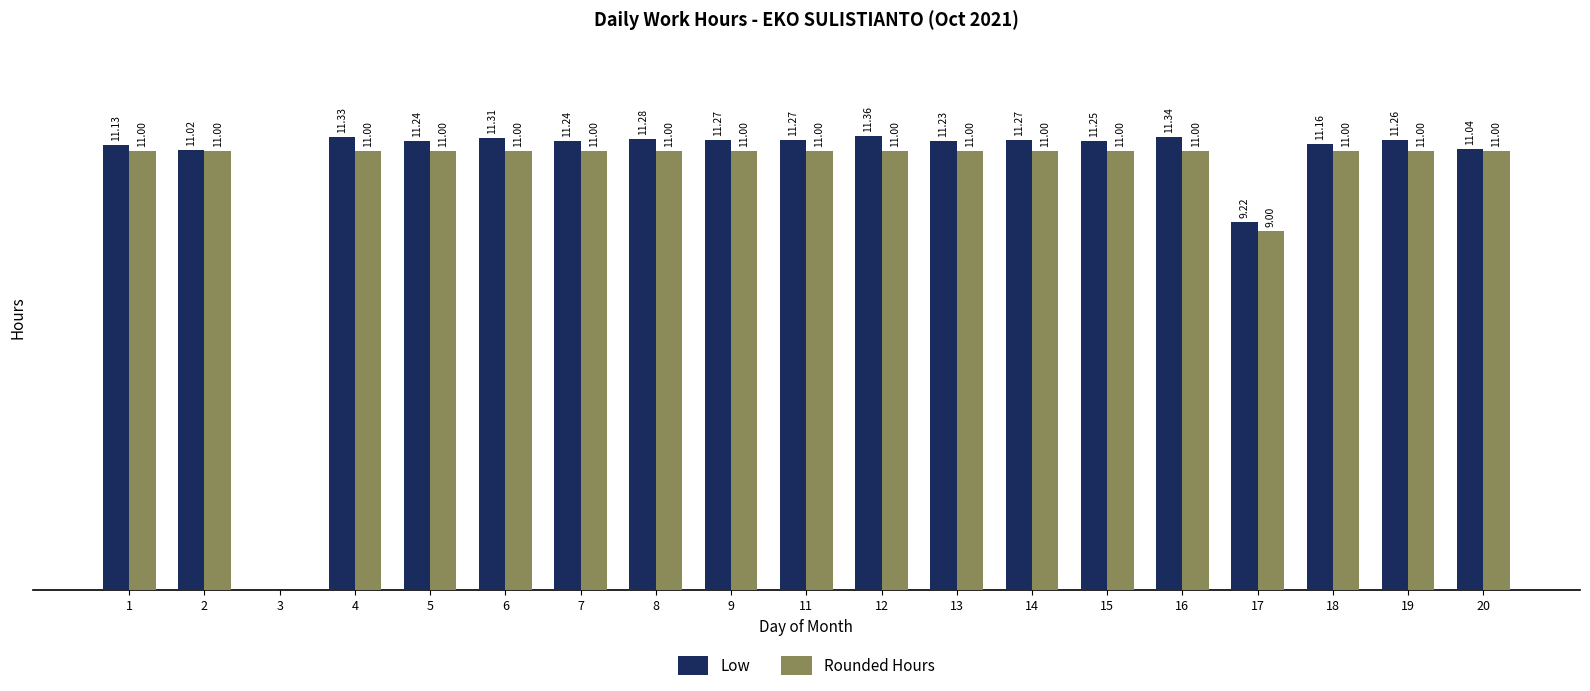

Which series has the largest total across all categories?

Low